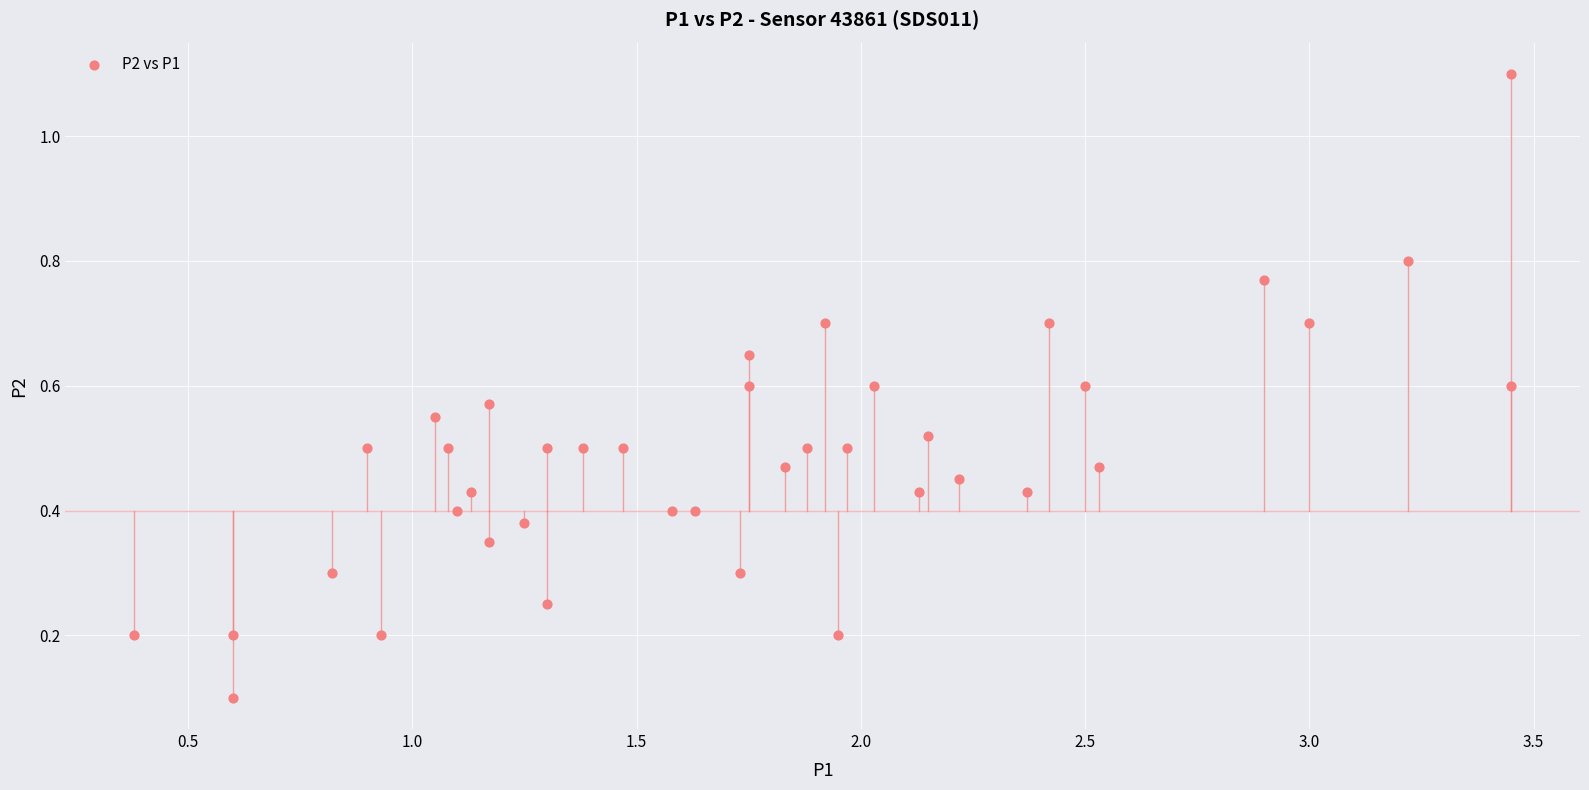

What is the range of X values (max minus min)?

3.1